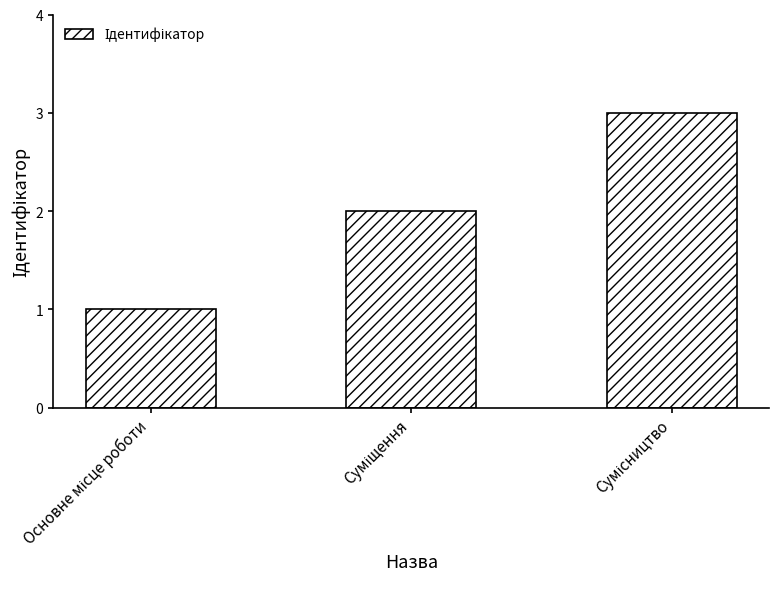

What is the sum of all values?

6